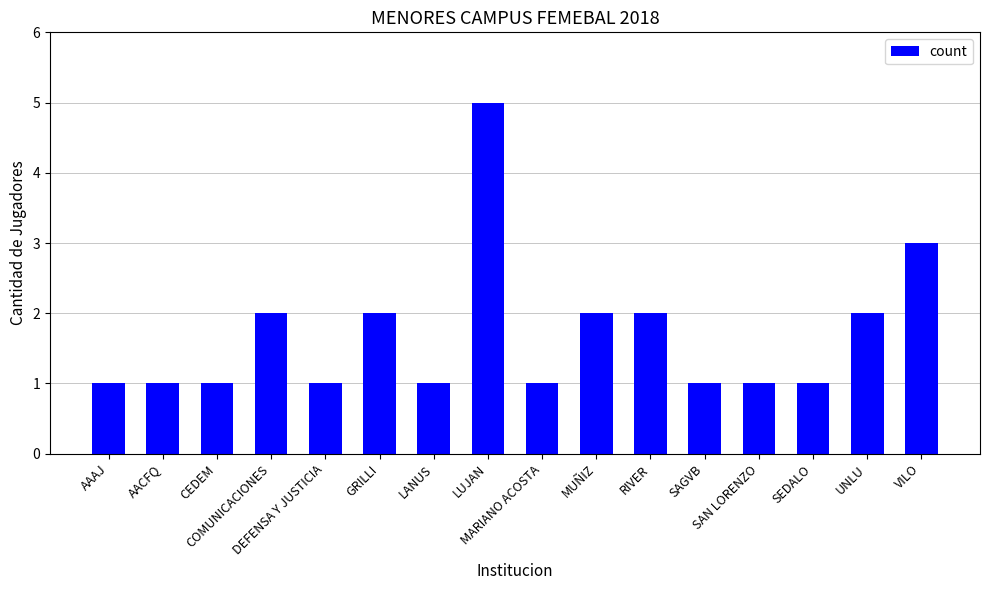

Which label corresponds to the largest value in the chart?

LUJAN